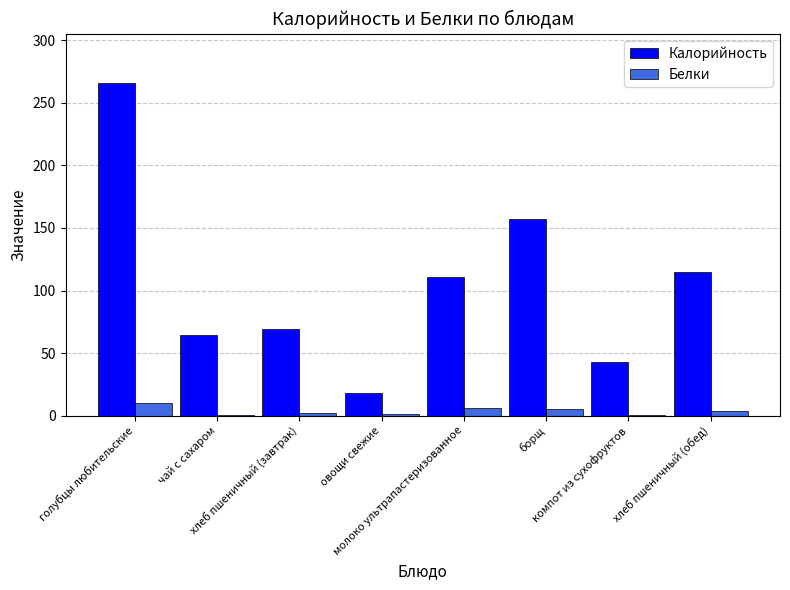

Count the number of data series in this chart.

2